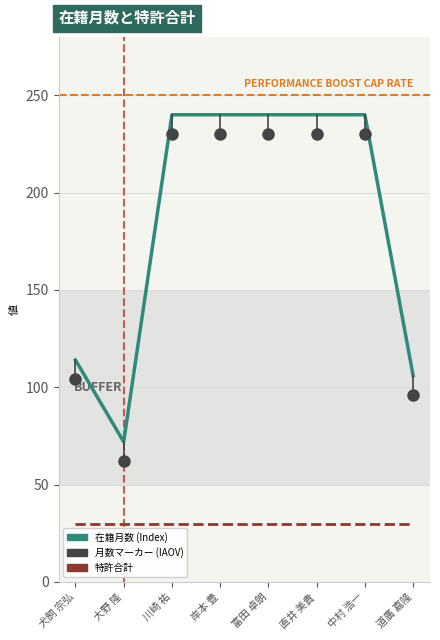

What is the total value across all series at 川崎 祐?

270